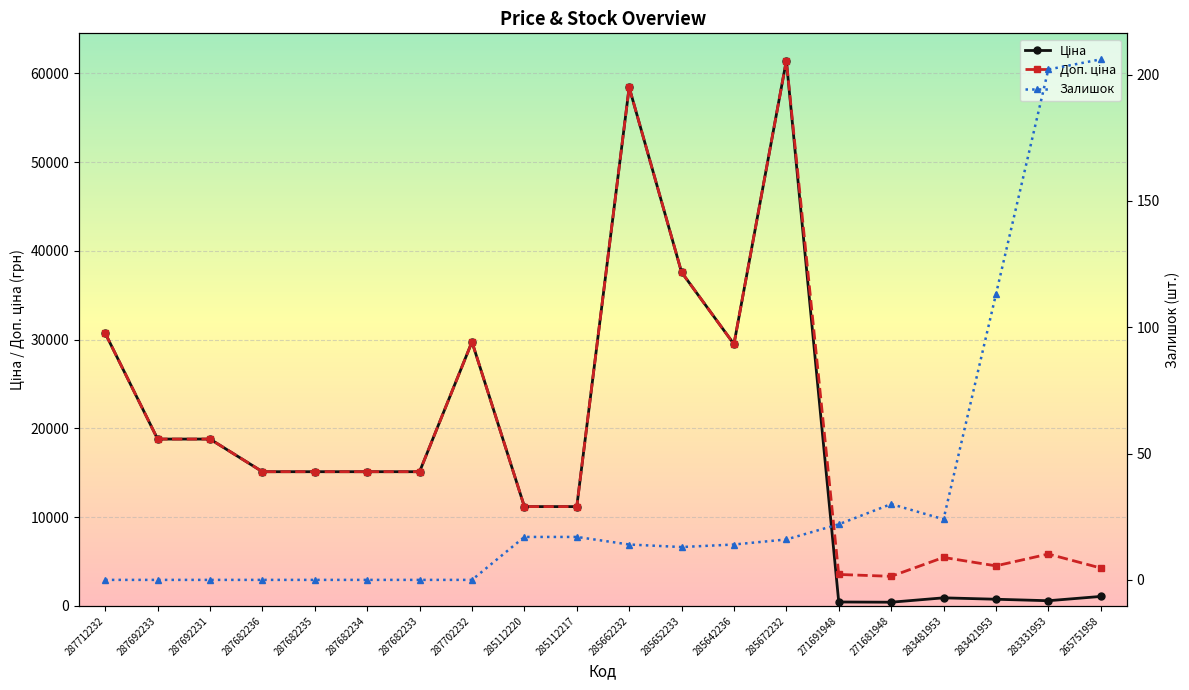

At which category is the sum across all series the highest?

285672232